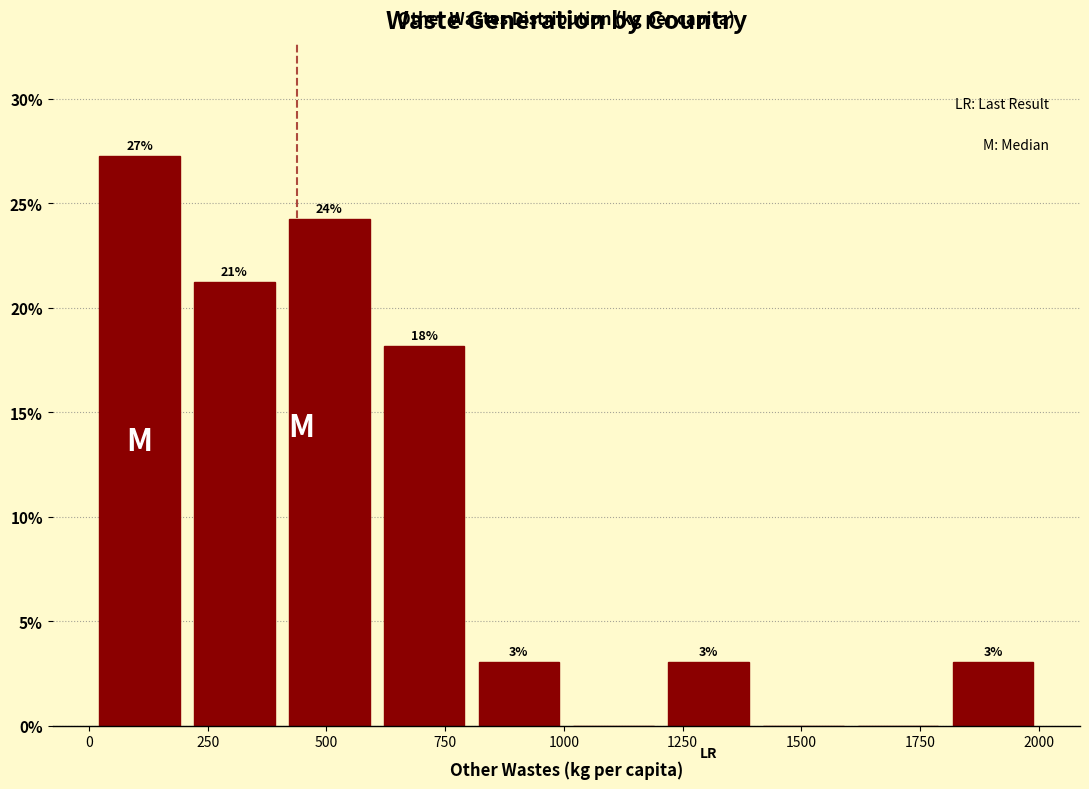

Around what value on the x-axis is the tallest bar? Give the approximate position of its centre, as read against the axis.

100